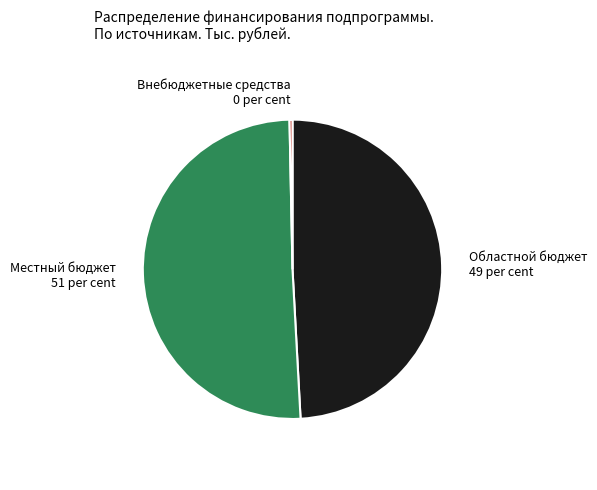

How many segments does this pie chart have?

3